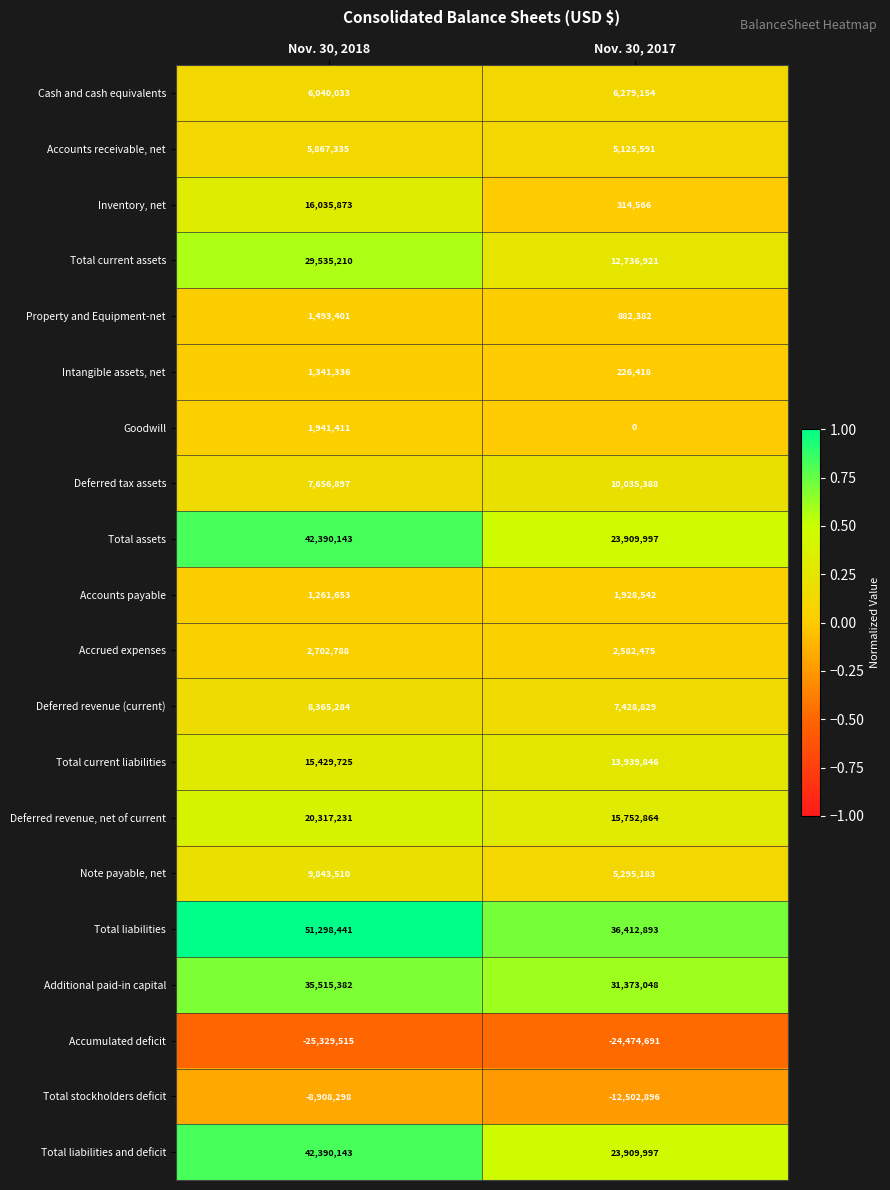

The value of Total assets at Nov. 30, 2017 is 23909997. True or false?

True